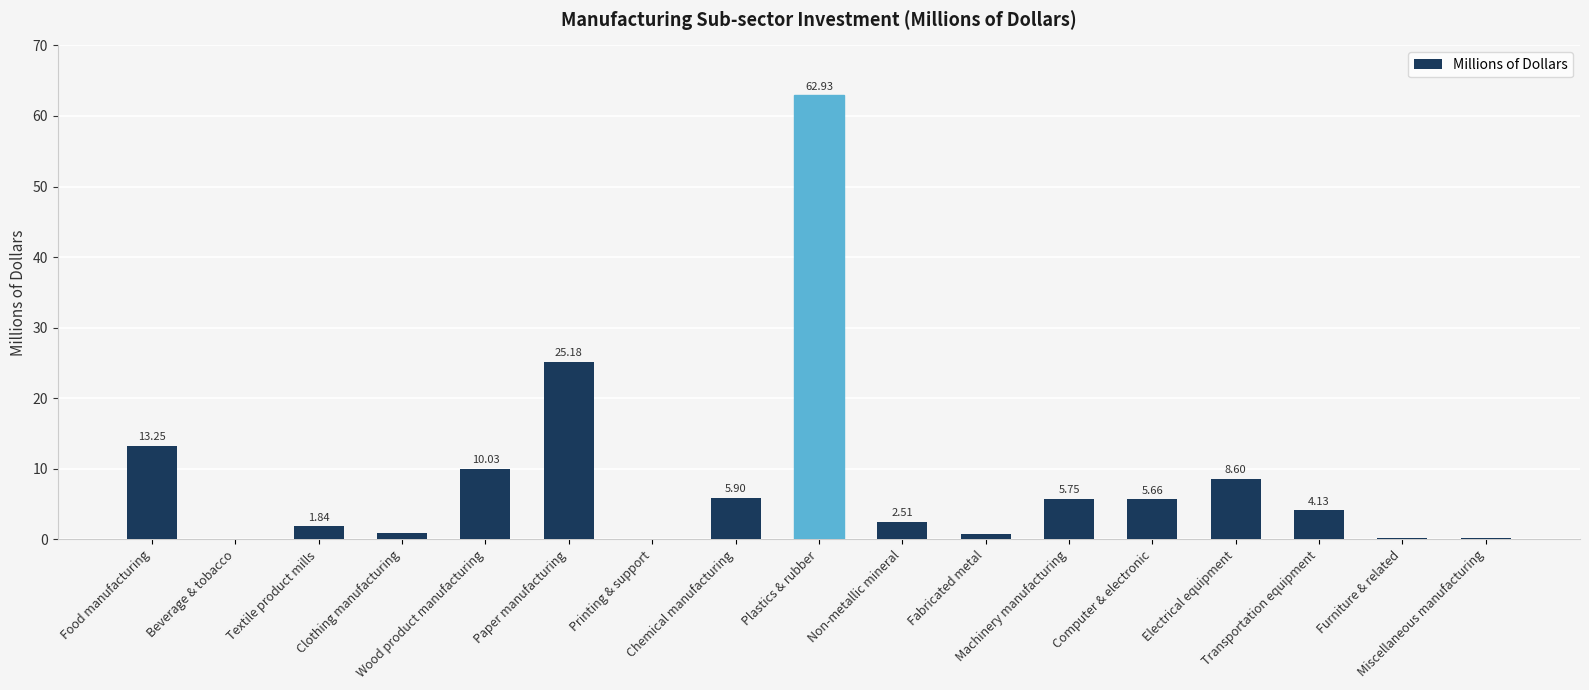

What is the sum of all values?

147.9